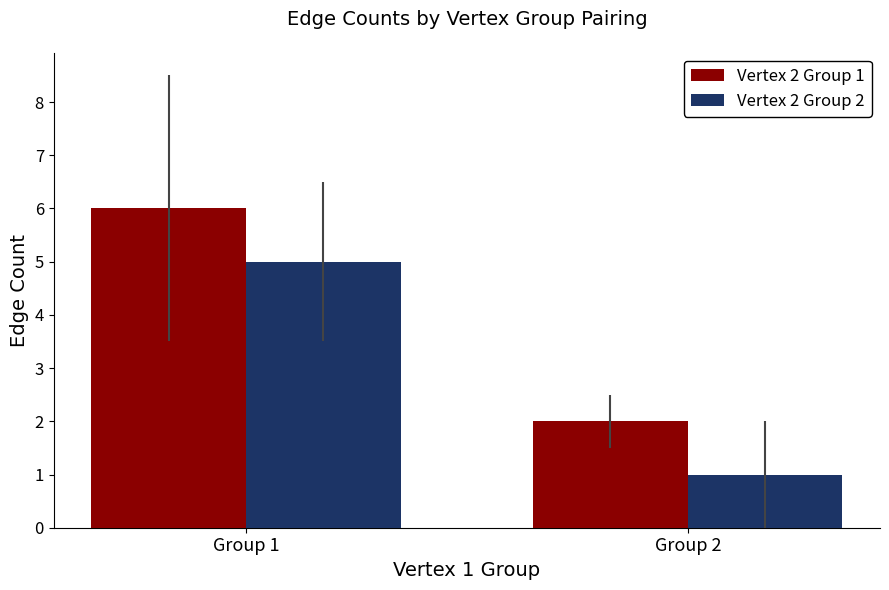

True or false: Vertex 2 Group 2 has a value of 2 at Group 2.

False